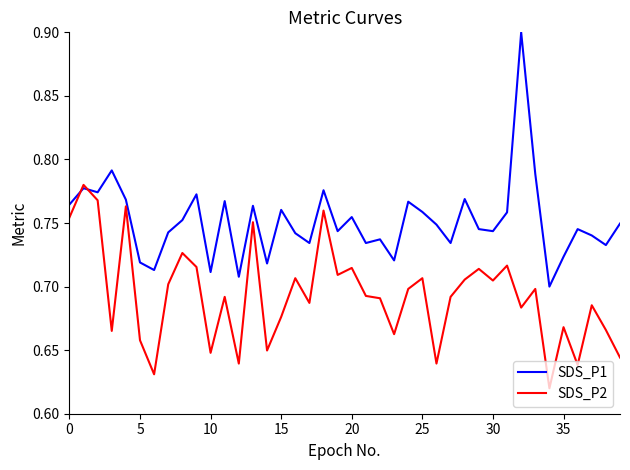

How many lines are shown in the chart?

2